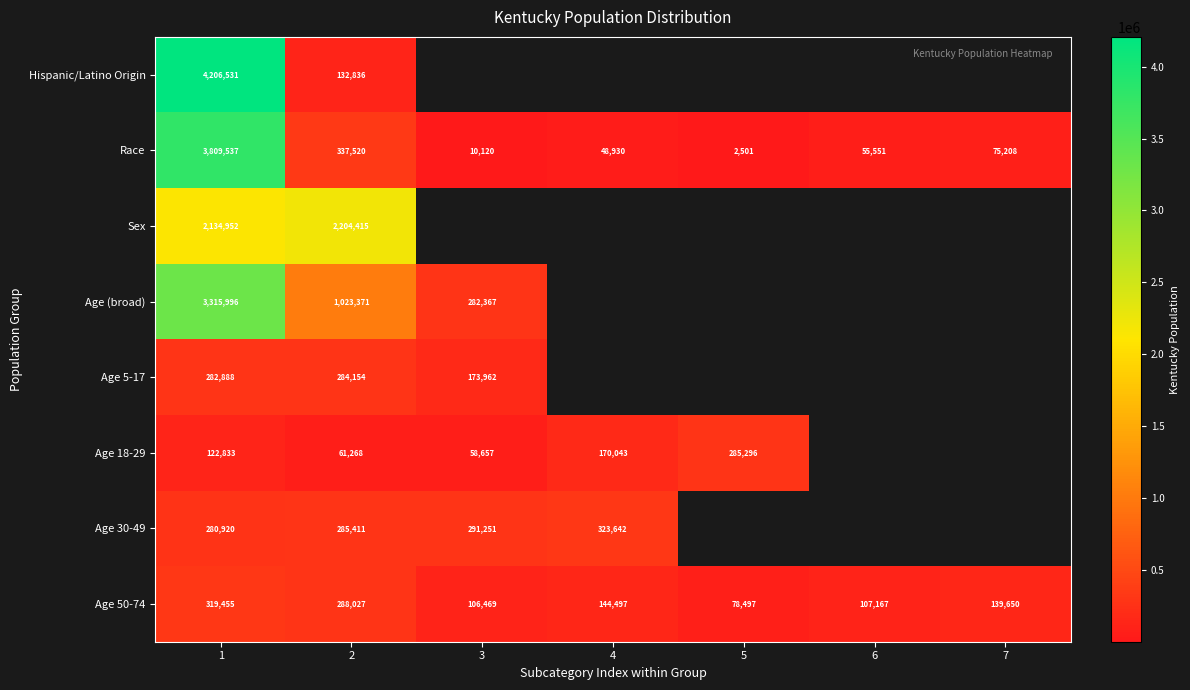

True or false: Age 18-29 has a value of 170043 at 4.

True